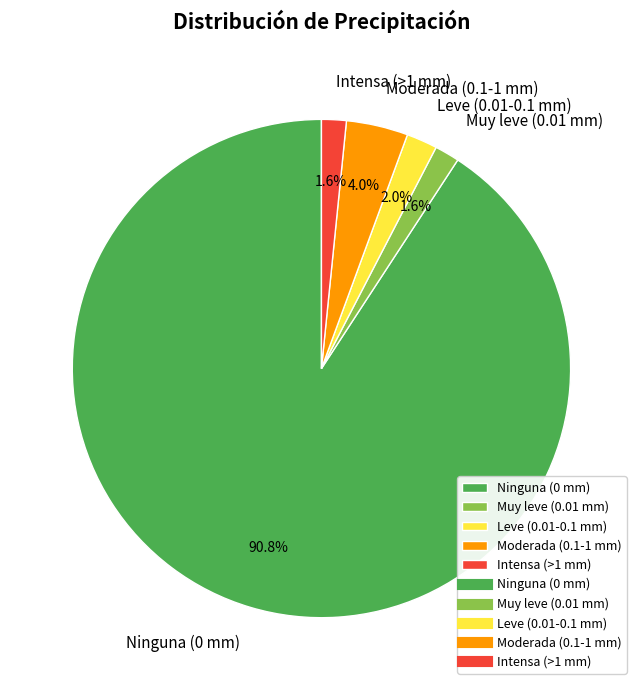

Is there a majority slice in this chart?

Yes